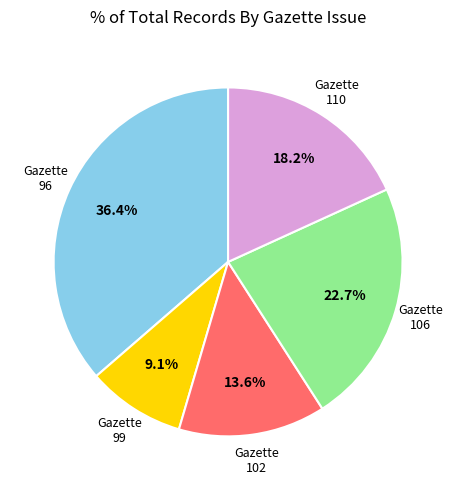

Is there a majority slice in this chart?

No